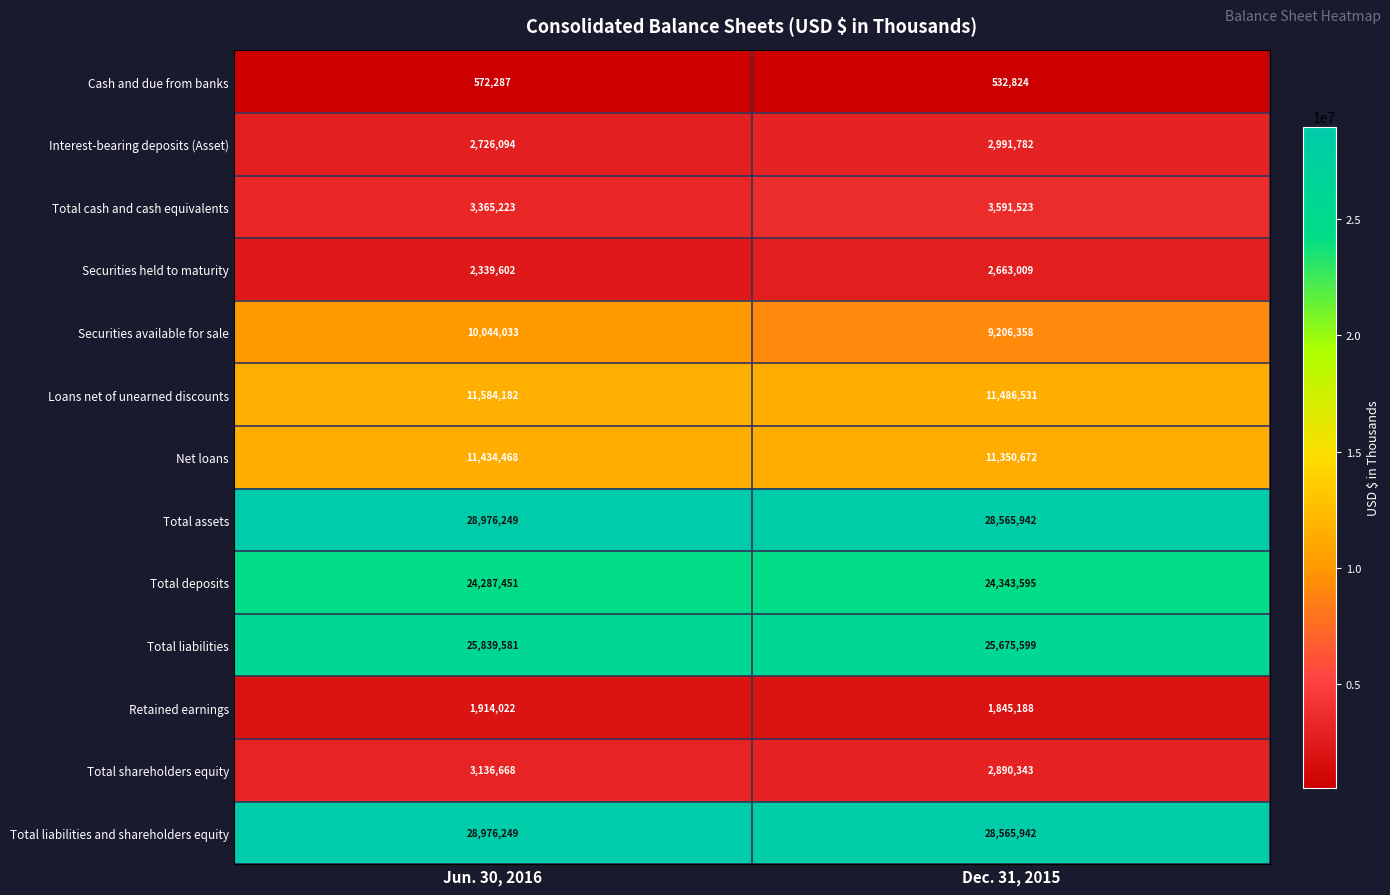

What value does the Total liabilities and shareholders equity series have at Dec. 31, 2015, to the nearest 50?

28565950